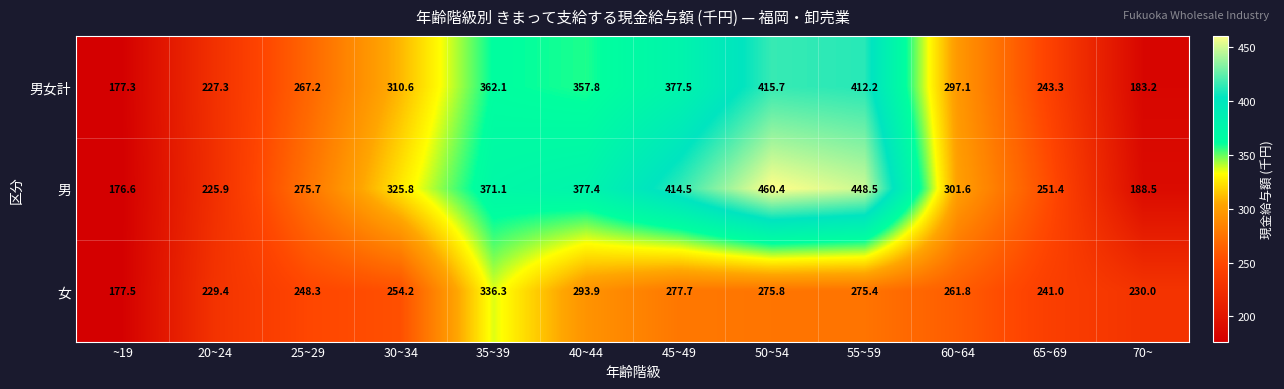

Which series changed the most between 20~24 and 65~69?

男